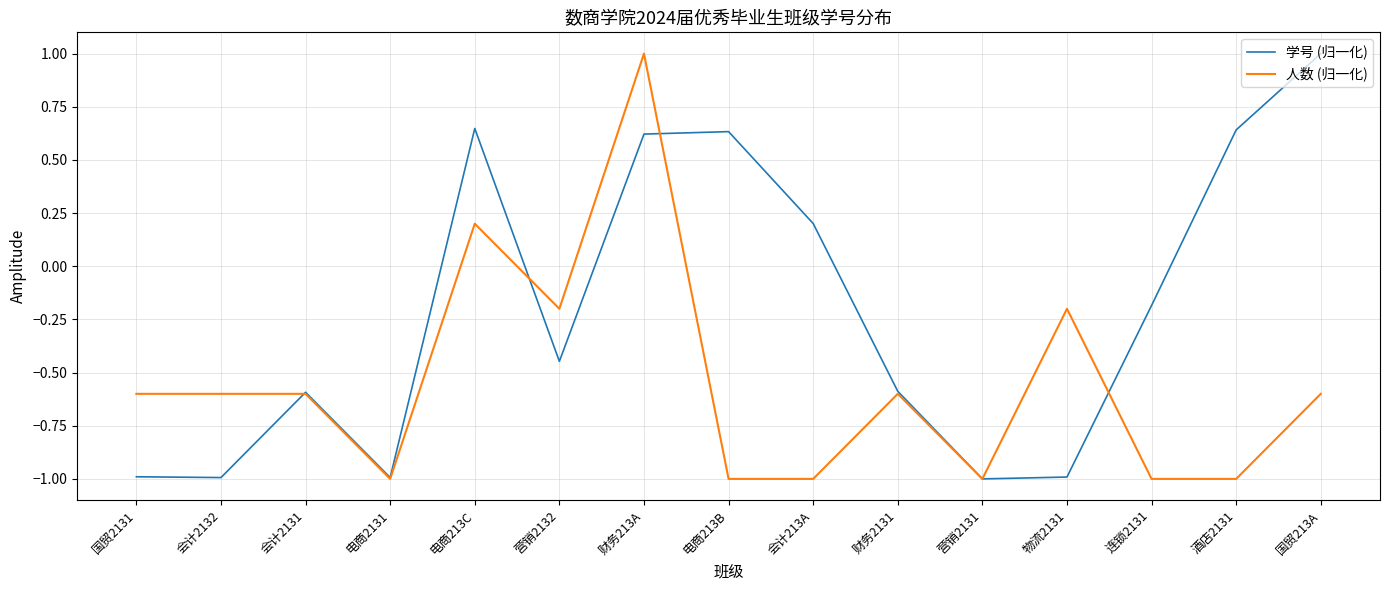

At how many categories does at least one series exceed 0?

6